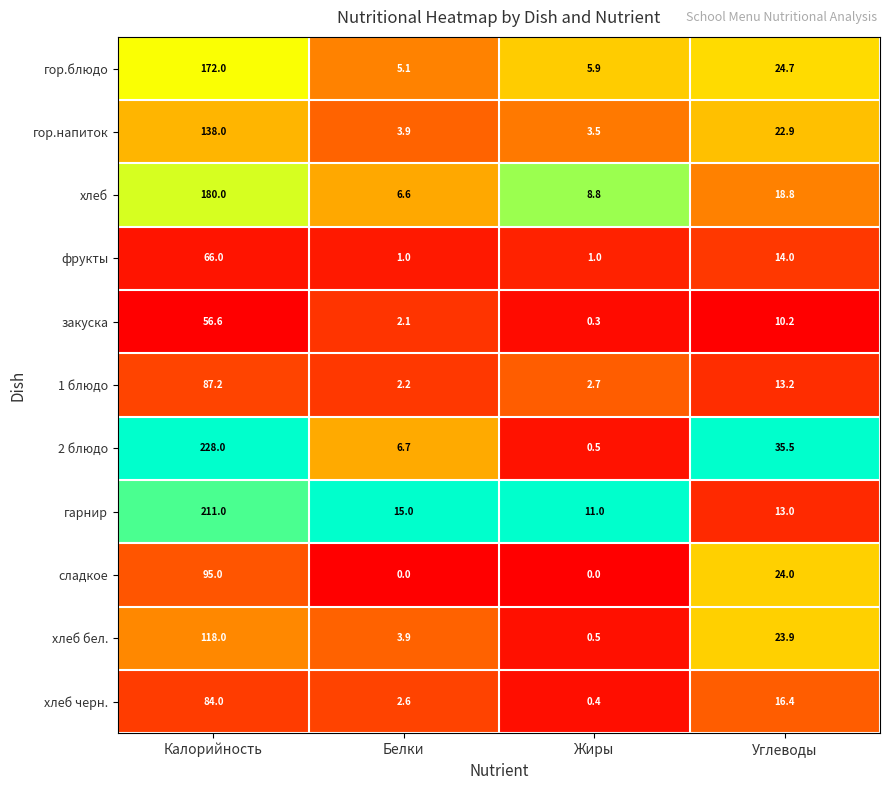

Where does the гор.напиток series first go above 22?

Калорийность